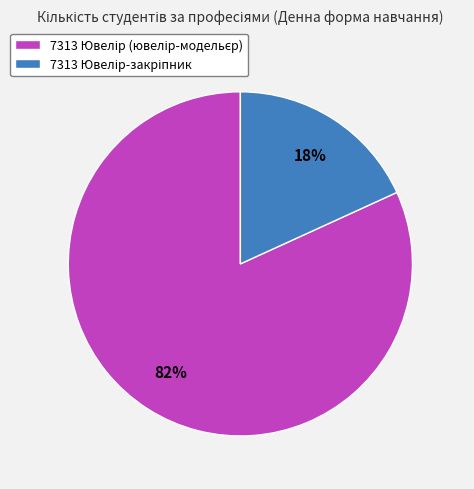

Is there a majority slice in this chart?

Yes